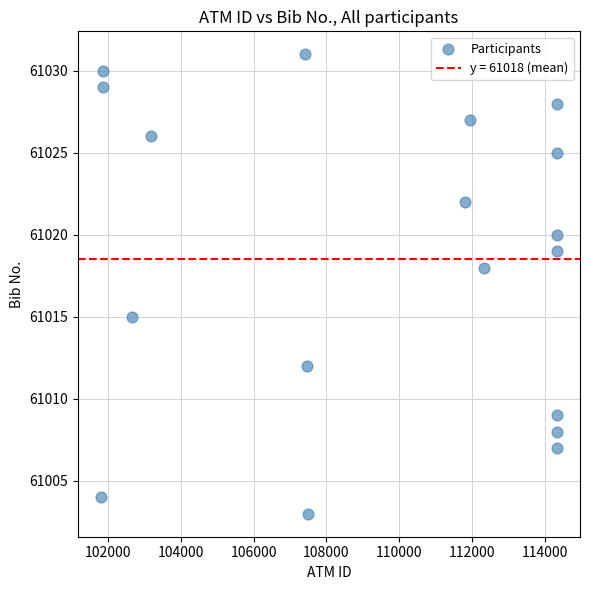

What is the range of X values (max minus min)?

12531